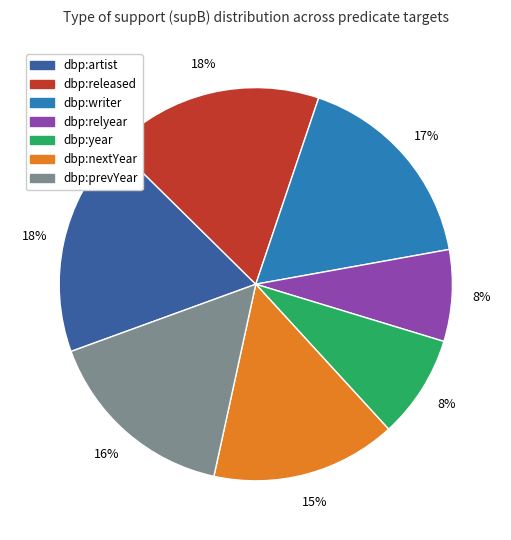

What is the ratio of the value at dbp:artist to the value at dbp:prevYear?

1.1